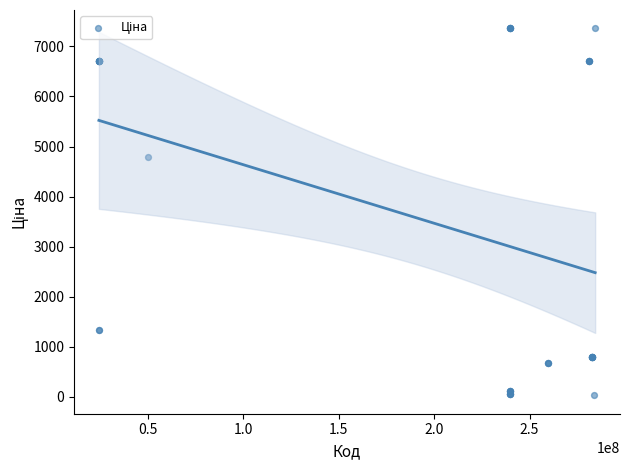

What Y value in the scatter plot is closest to 3696?

4796.4